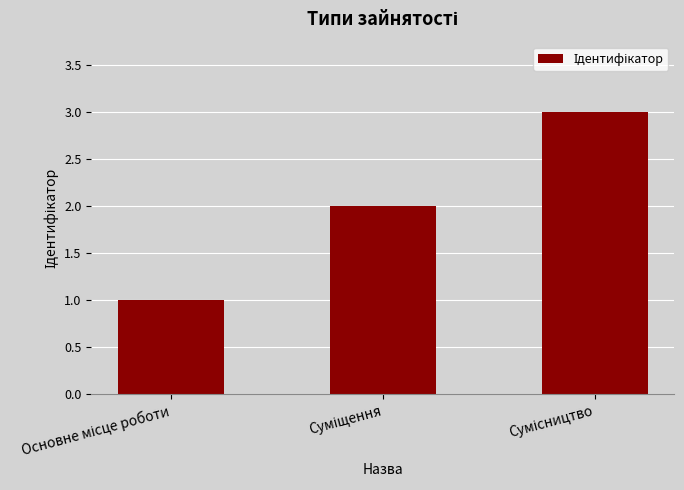

Does the chart contain stacked bars?

No